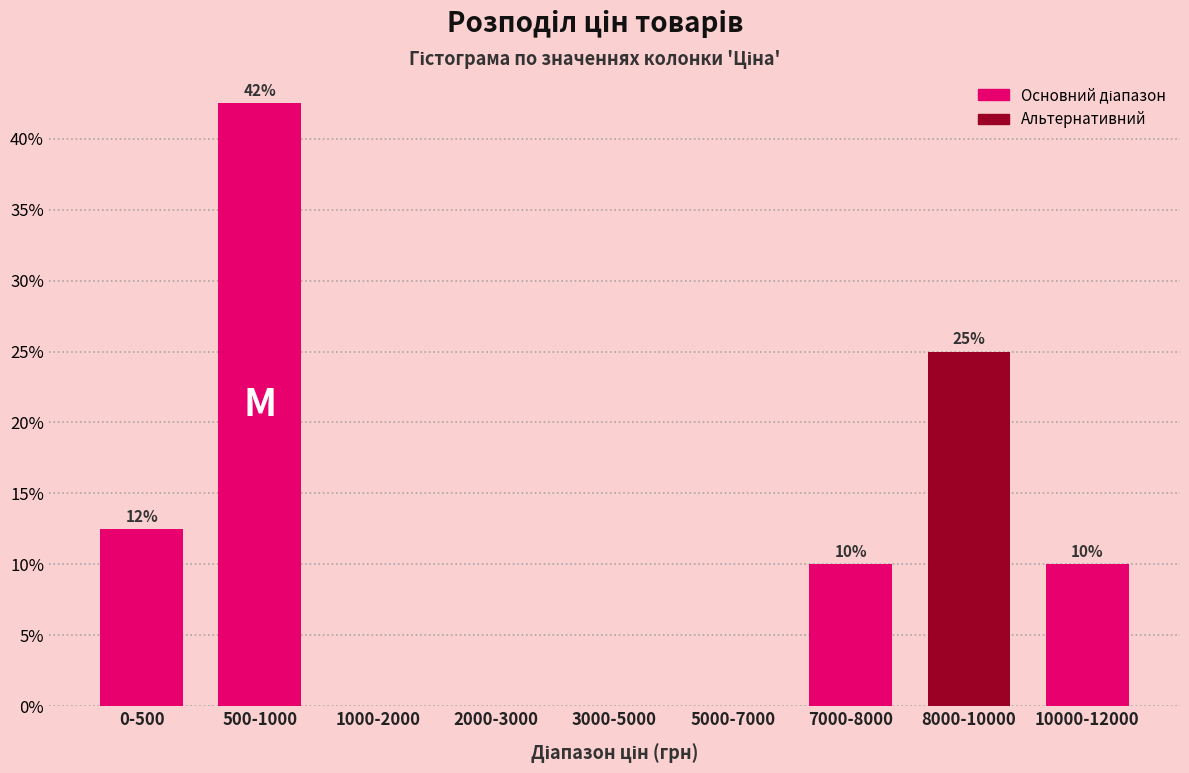

The value at 3000-5000 is 0.0. True or false?

True